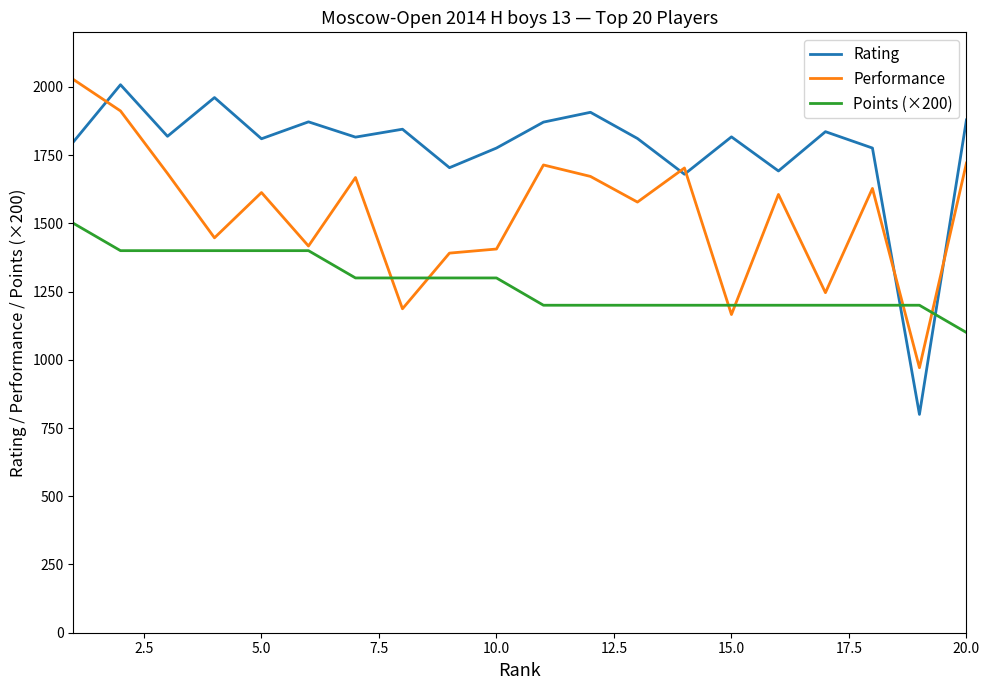

What is the maximum value for Performance?

2027